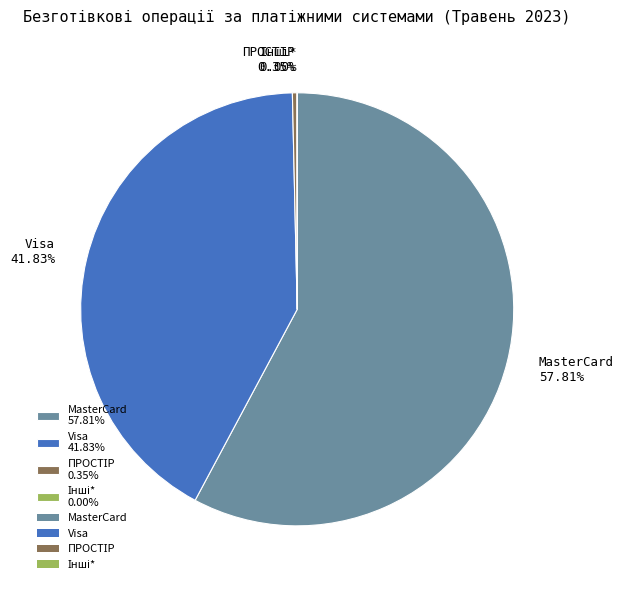

What is the ratio of the value at Visa 41.83% to the value at MasterCard 57.81%?

0.7